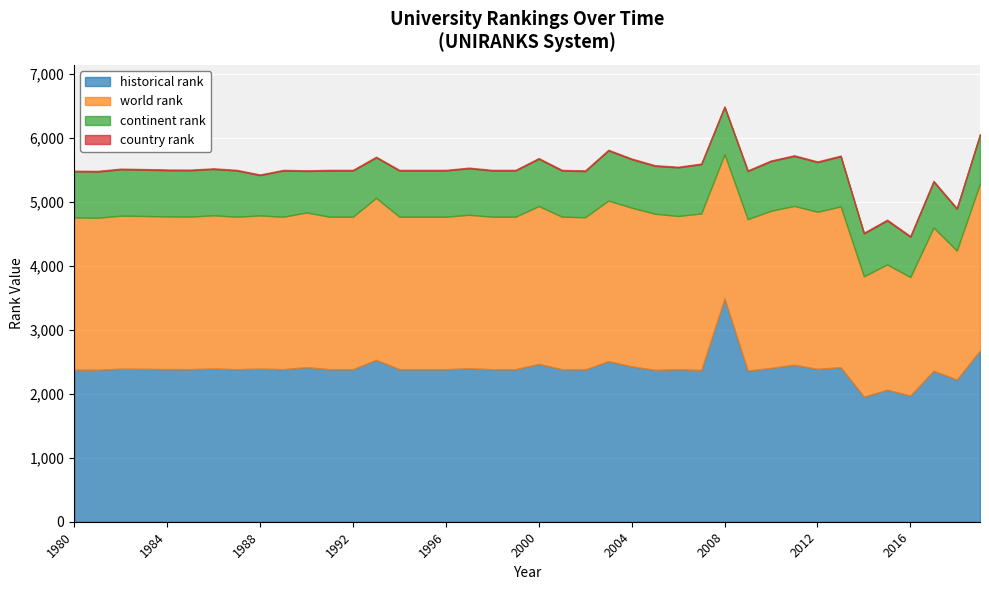

What is the average value of the continent rank series?

722